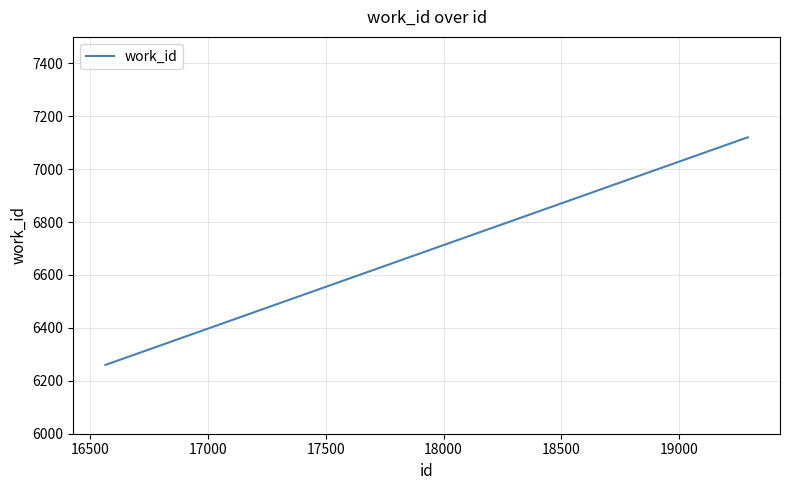

How many lines are shown in the chart?

1